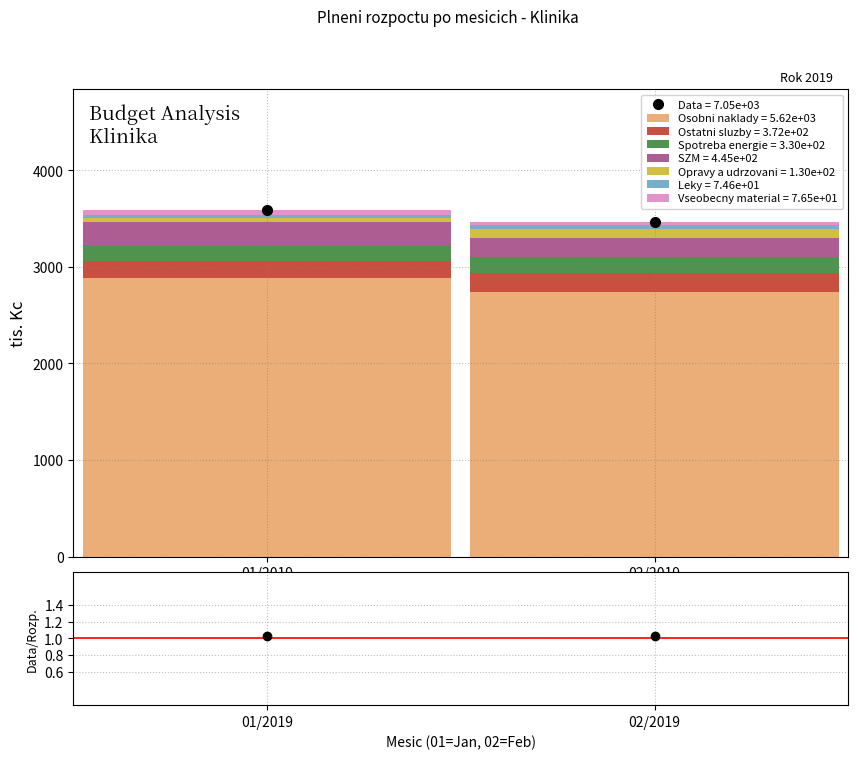

True or false: Osobni naklady = 5.62e+03 has a value of 1748.7 at 02/2019.

False